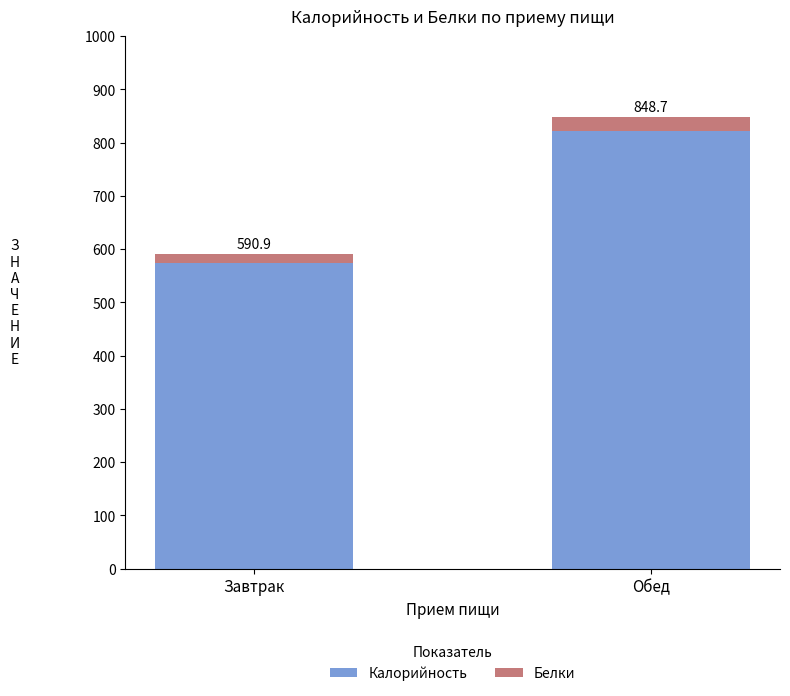

How many bars are there in total?

2